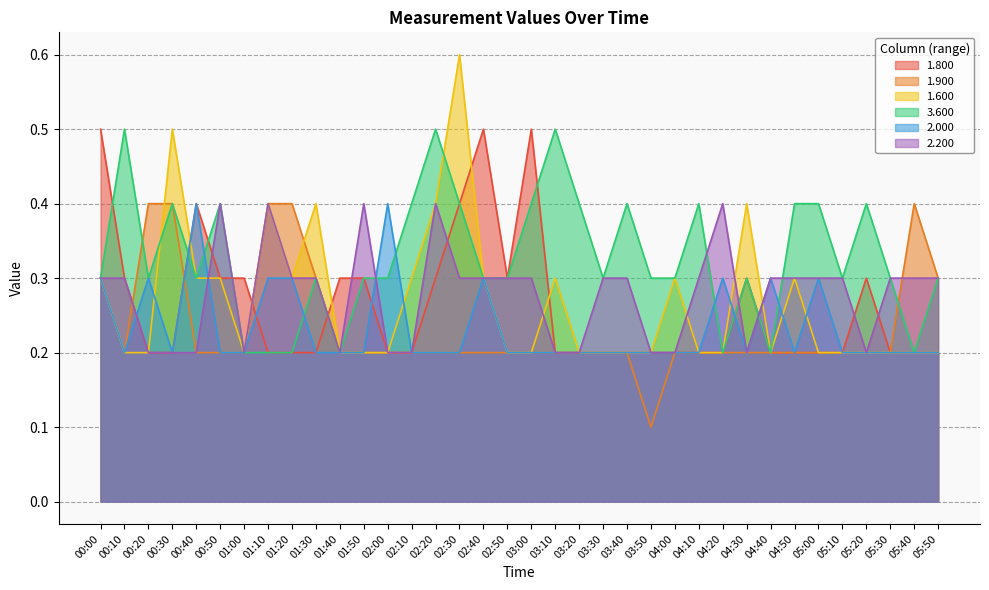

Reading left to right, transcribe all the data shown in this chart.

1.800: 00:00=0.5	00:10=0.3	00:20=0.2	00:30=0.2	00:40=0.4	00:50=0.3	01:00=0.3	01:10=0.2	01:20=0.2	01:30=0.2	01:40=0.3	01:50=0.3	02:00=0.2	02:10=0.2	02:20=0.3	02:30=0.4	02:40=0.5	02:50=0.3	03:00=0.5	03:10=0.2	03:20=0.2	03:30=0.2	03:40=0.2	03:50=0.2	04:00=0.2	04:10=0.2	04:20=0.2	04:30=0.3	04:40=0.2	04:50=0.2	05:00=0.2	05:10=0.2	05:20=0.3	05:30=0.2	05:40=0.2	05:50=0.2
1.900: 00:00=0.3	00:10=0.2	00:20=0.4	00:30=0.4	00:40=0.2	00:50=0.2	01:00=0.2	01:10=0.4	01:20=0.4	01:30=0.3	01:40=0.2	01:50=0.2	02:00=0.2	02:10=0.2	02:20=0.2	02:30=0.2	02:40=0.2	02:50=0.2	03:00=0.2	03:10=0.2	03:20=0.2	03:30=0.2	03:40=0.2	03:50=0.1	04:00=0.2	04:10=0.2	04:20=0.2	04:30=0.2	04:40=0.2	04:50=0.2	05:00=0.2	05:10=0.2	05:20=0.2	05:30=0.2	05:40=0.4	05:50=0.3
1.600: 00:00=0.3	00:10=0.2	00:20=0.2	00:30=0.5	00:40=0.3	00:50=0.3	01:00=0.2	01:10=0.4	01:20=0.3	01:30=0.4	01:40=0.2	01:50=0.2	02:00=0.2	02:10=0.3	02:20=0.4	02:30=0.6	02:40=0.3	02:50=0.2	03:00=0.2	03:10=0.3	03:20=0.2	03:30=0.2	03:40=0.2	03:50=0.2	04:00=0.3	04:10=0.2	04:20=0.2	04:30=0.4	04:40=0.2	04:50=0.3	05:00=0.2	05:10=0.2	05:20=0.2	05:30=0.2	05:40=0.2	05:50=0.2
3.600: 00:00=0.3	00:10=0.5	00:20=0.3	00:30=0.4	00:40=0.3	00:50=0.4	01:00=0.2	01:10=0.2	01:20=0.2	01:30=0.3	01:40=0.2	01:50=0.3	02:00=0.3	02:10=0.4	02:20=0.5	02:30=0.4	02:40=0.3	02:50=0.3	03:00=0.4	03:10=0.5	03:20=0.4	03:30=0.3	03:40=0.4	03:50=0.3	04:00=0.3	04:10=0.4	04:20=0.2	04:30=0.3	04:40=0.2	04:50=0.4	05:00=0.4	05:10=0.3	05:20=0.4	05:30=0.3	05:40=0.2	05:50=0.3
2.000: 00:00=0.3	00:10=0.2	00:20=0.3	00:30=0.2	00:40=0.4	00:50=0.2	01:00=0.2	01:10=0.3	01:20=0.3	01:30=0.2	01:40=0.2	01:50=0.2	02:00=0.4	02:10=0.2	02:20=0.2	02:30=0.2	02:40=0.3	02:50=0.2	03:00=0.2	03:10=0.2	03:20=0.2	03:30=0.2	03:40=0.2	03:50=0.2	04:00=0.2	04:10=0.2	04:20=0.3	04:30=0.2	04:40=0.3	04:50=0.2	05:00=0.3	05:10=0.2	05:20=0.2	05:30=0.2	05:40=0.2	05:50=0.2
2.200: 00:00=0.3	00:10=0.3	00:20=0.2	00:30=0.2	00:40=0.2	00:50=0.4	01:00=0.2	01:10=0.4	01:20=0.3	01:30=0.3	01:40=0.2	01:50=0.4	02:00=0.2	02:10=0.2	02:20=0.4	02:30=0.3	02:40=0.3	02:50=0.3	03:00=0.3	03:10=0.2	03:20=0.2	03:30=0.3	03:40=0.3	03:50=0.2	04:00=0.2	04:10=0.3	04:20=0.4	04:30=0.2	04:40=0.3	04:50=0.3	05:00=0.3	05:10=0.3	05:20=0.2	05:30=0.3	05:40=0.3	05:50=0.3